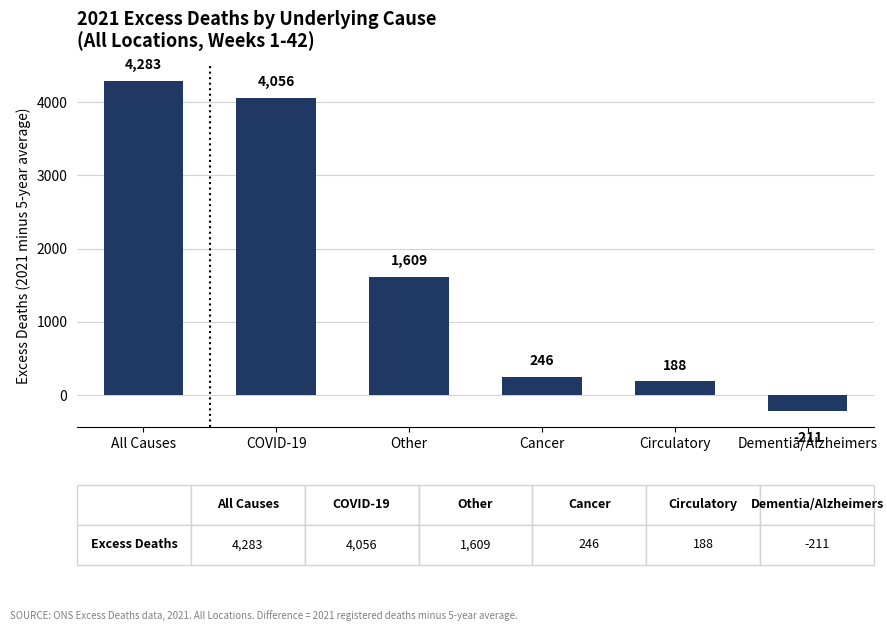

Approximately how many times larger is the value at COVID-19 compared to Cancer?

16.5